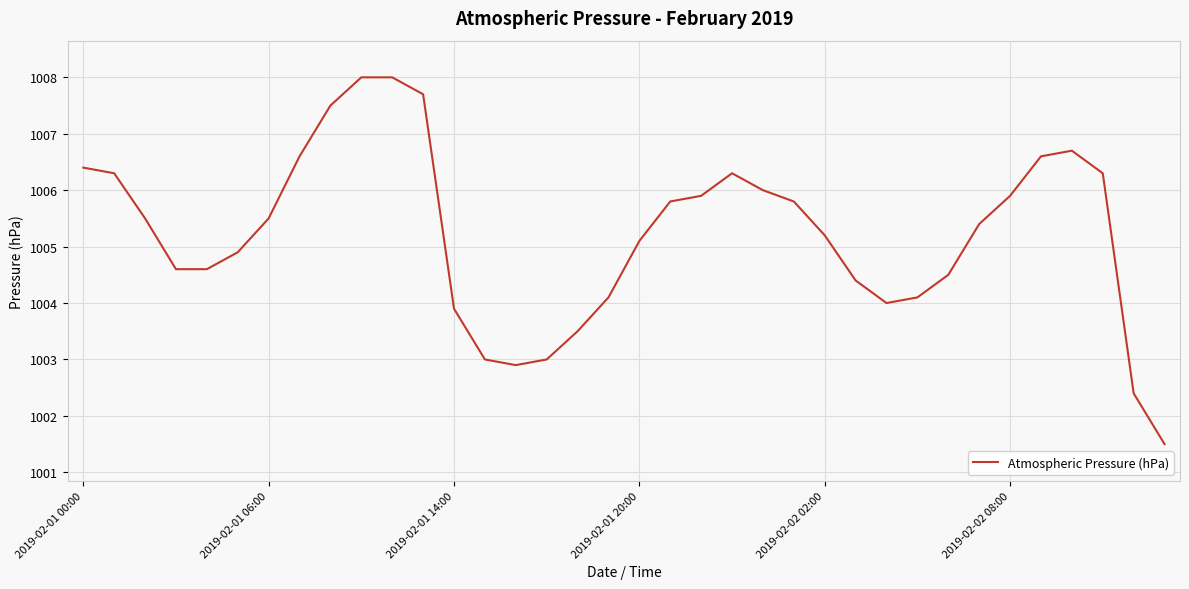

What is the smallest value displayed?

1001.5